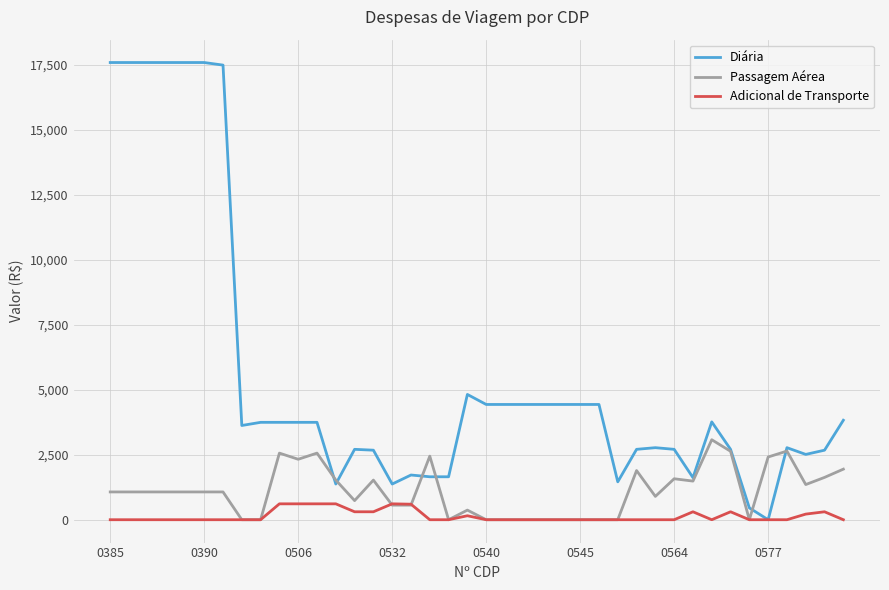

Rank the series by their maximum value, from highest to lowest.

Diária, Passagem Aérea, Adicional de Transporte